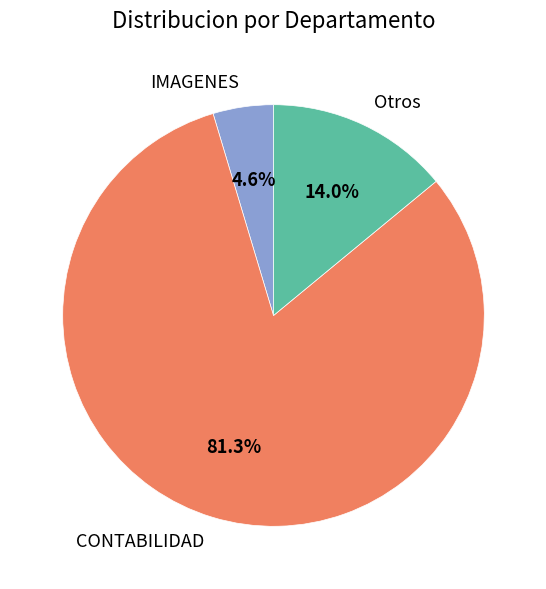

Which has a higher value, CONTABILIDAD or Otros?

CONTABILIDAD